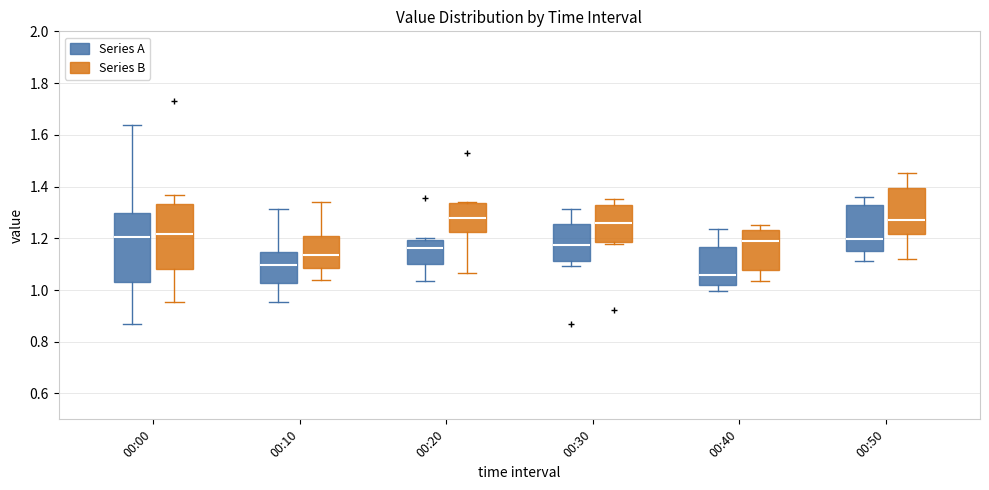

Where is the upper edge of the box for 00:00 (Series B) on the y-axis? The values are not printed on the chart, so give them approximately, as read against the axis.

1.34